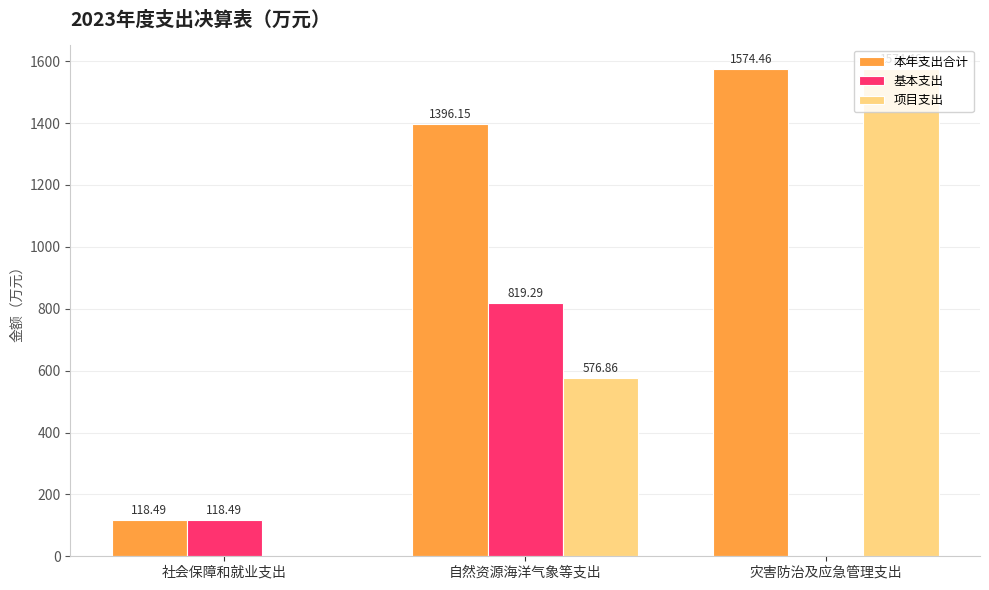

The 本年支出合计 series shows 118.5 at 社会保障和就业支出. True or false?

True